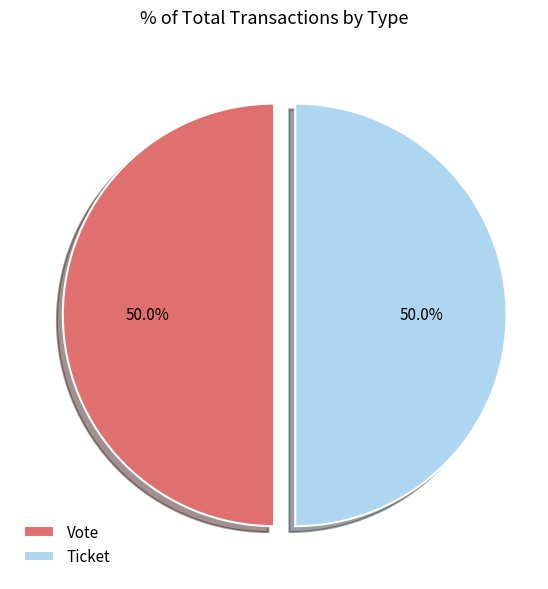

Approximately how many times larger is the value at Vote compared to Ticket?

1.0